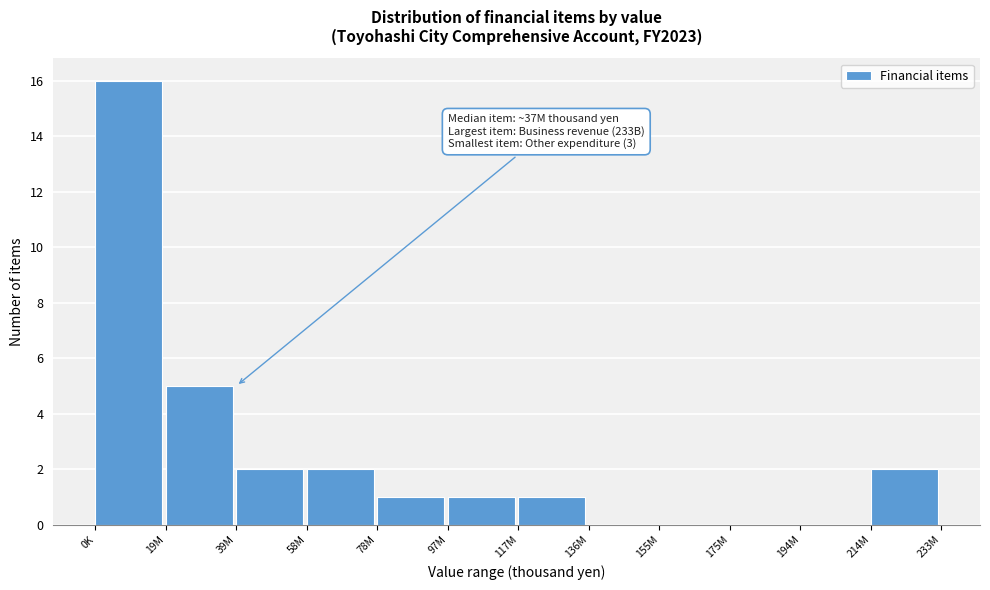

Reading left to right, extract all data points from this chart.

0K=16	19M=5	39M=2	58M=2	78M=1	97M=1	117M=1	136M=0	155M=0	175M=0	194M=0	214M=2